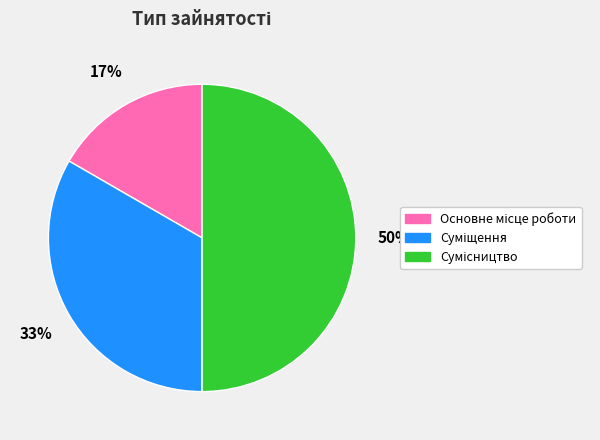

To the nearest percent, what is the difference between the largest and smallest slice percentages?

33%